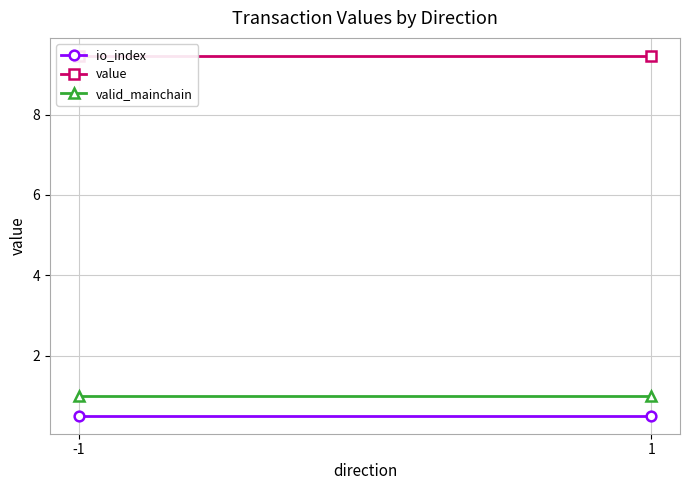

What is the minimum value for value?

9.5